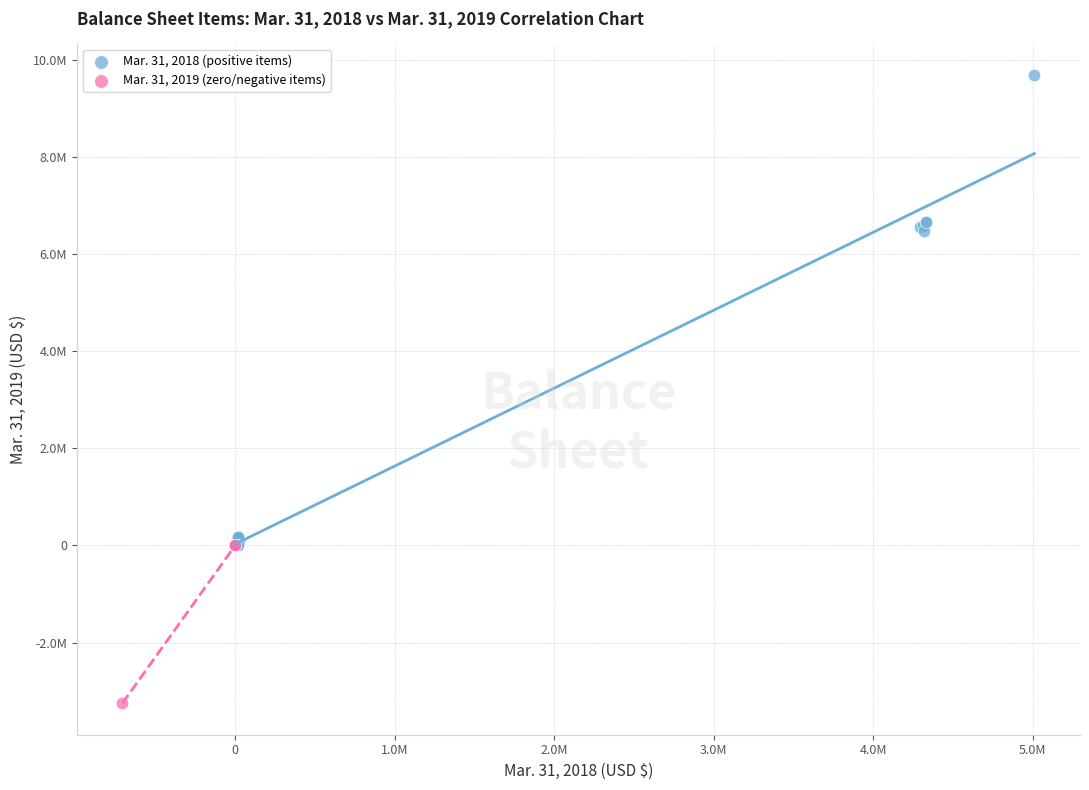

Which series contains the lowest Y value?

Mar. 31, 2019 (zero/negative items)